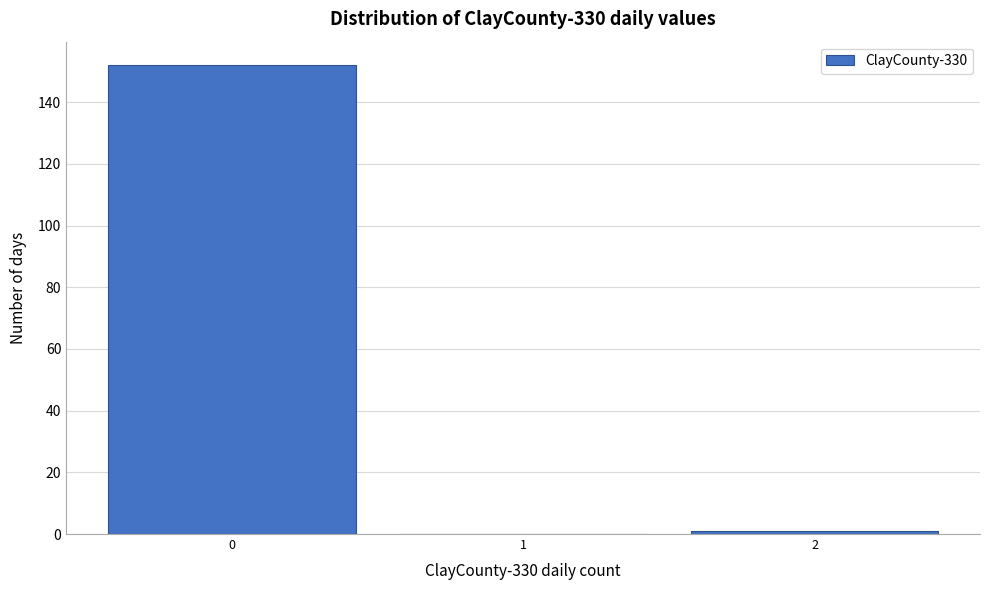

Over which range of the x-axis is the bar tallest?

-0.5 to 0.5